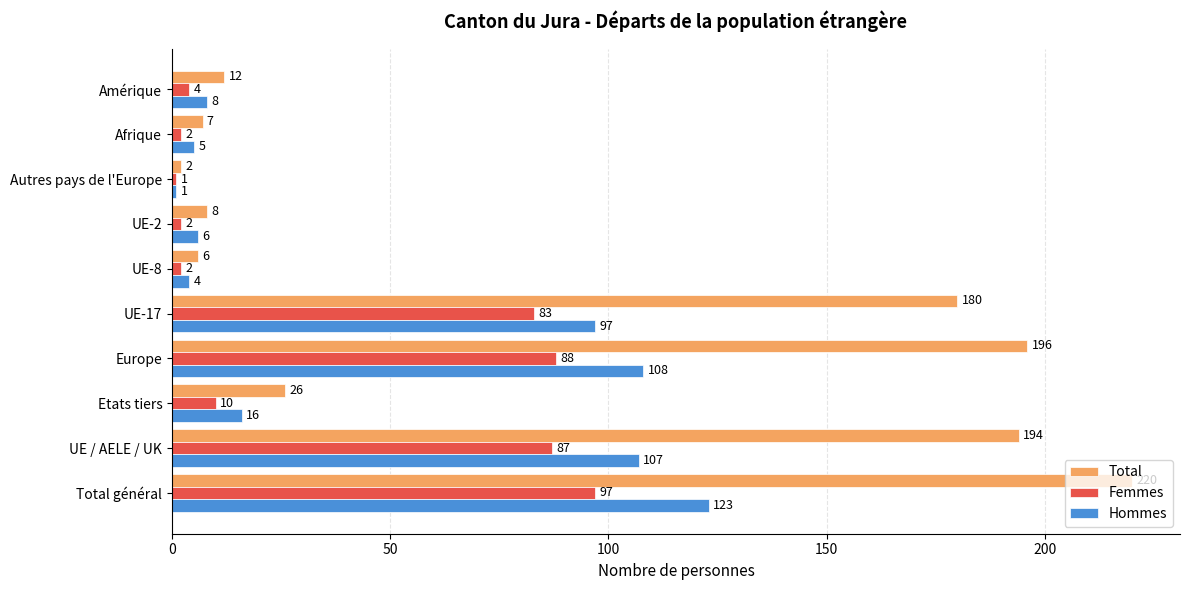

Which series has the largest range (max minus min)?

Total